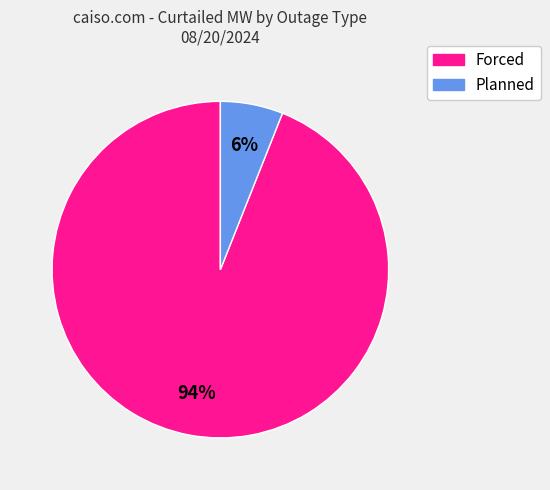

Does any single category account for the majority?

Yes